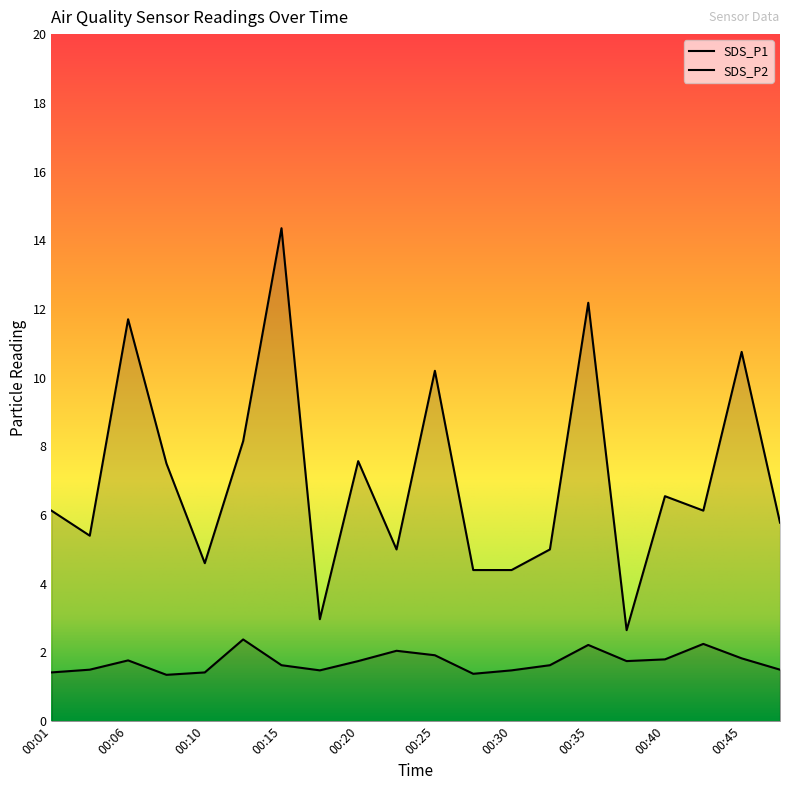

At how many categories does at least one series exceed 2?

20